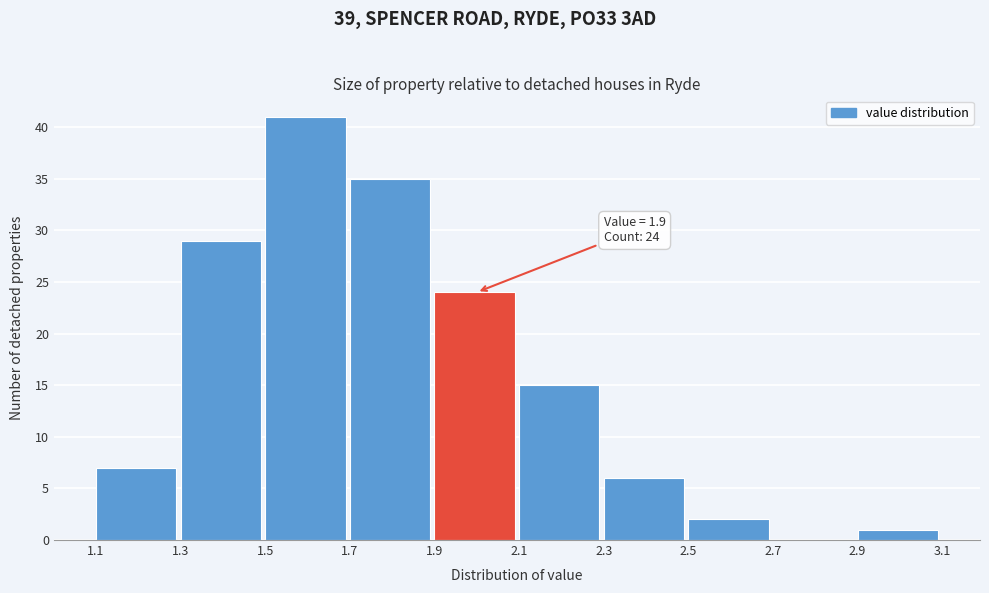

Which range on the x-axis has the tallest bar?

1.5 to 1.7